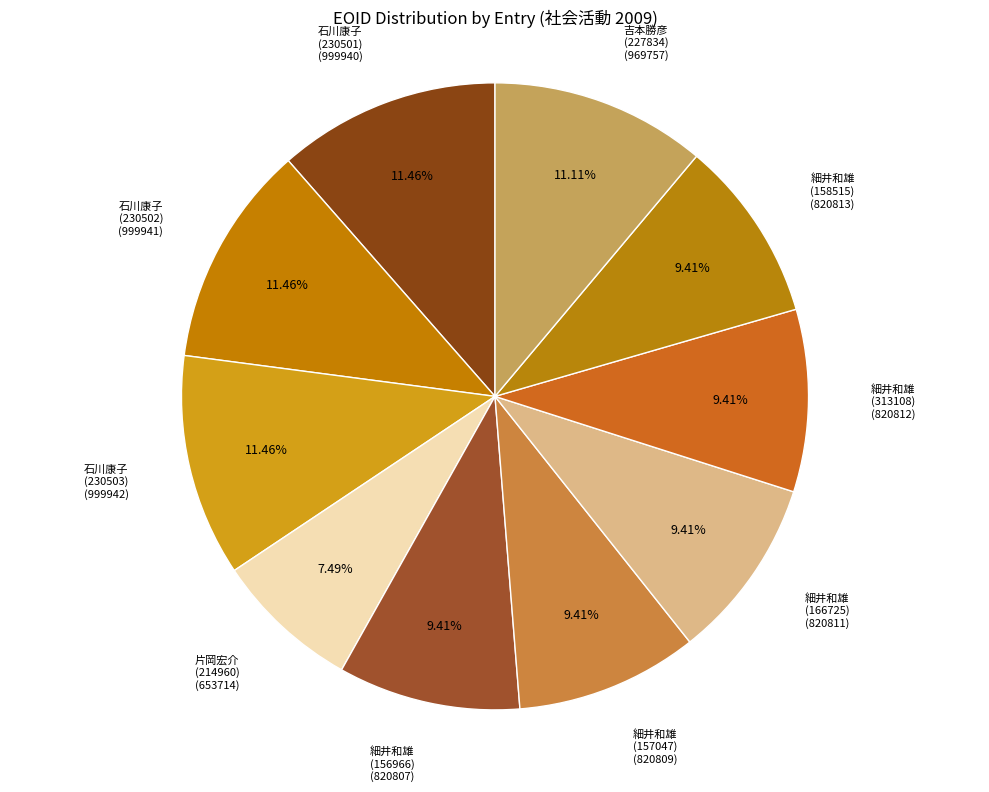

Does 片岡宏介 (214960) (653714) represent more than half of the total?

No